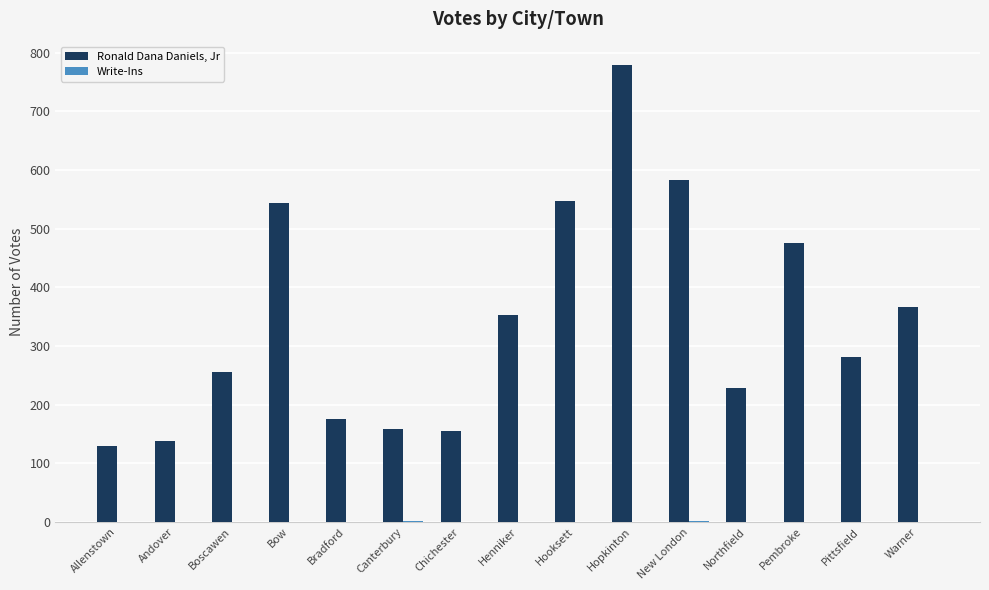

At which label does Ronald Dana Daniels, Jr first exceed 281?

Bow